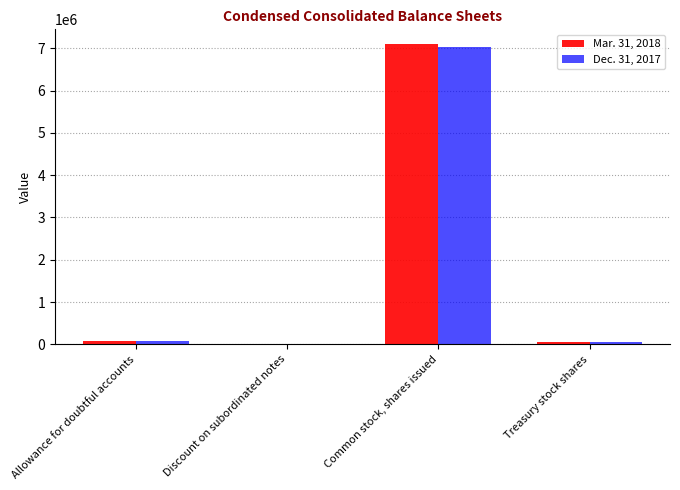

Which series changed the most between Discount on subordinated notes and Common stock, shares issued?

Mar. 31, 2018